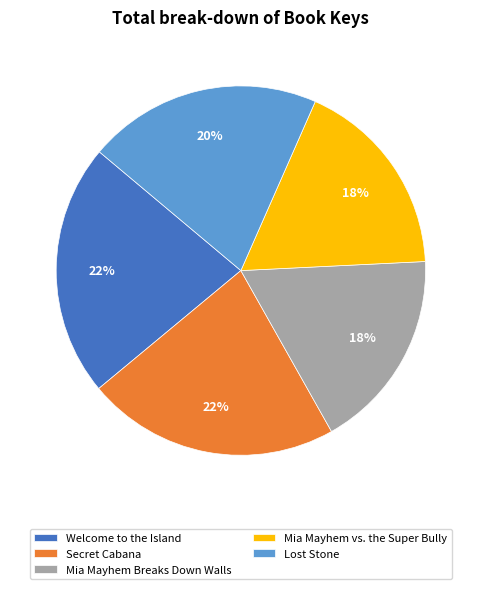

To the nearest percent, what is the combined percentage of Lost Stone and Mia Mayhem vs. the Super Bully?

38%